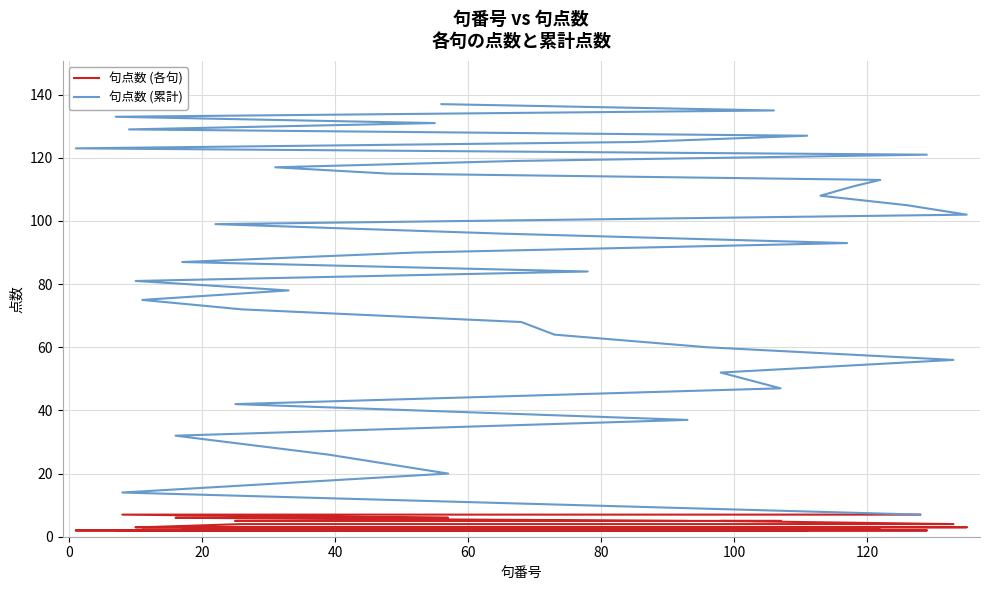

Which series has the largest total across all categories?

句点数 (累計)